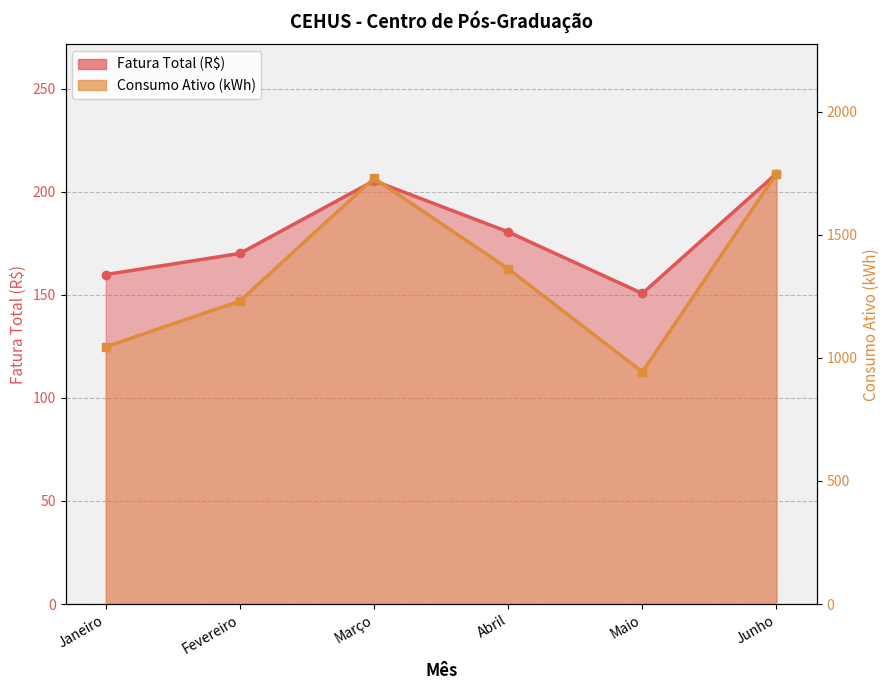

At which label is Fatura Total (R$) closest to 179?

Abril